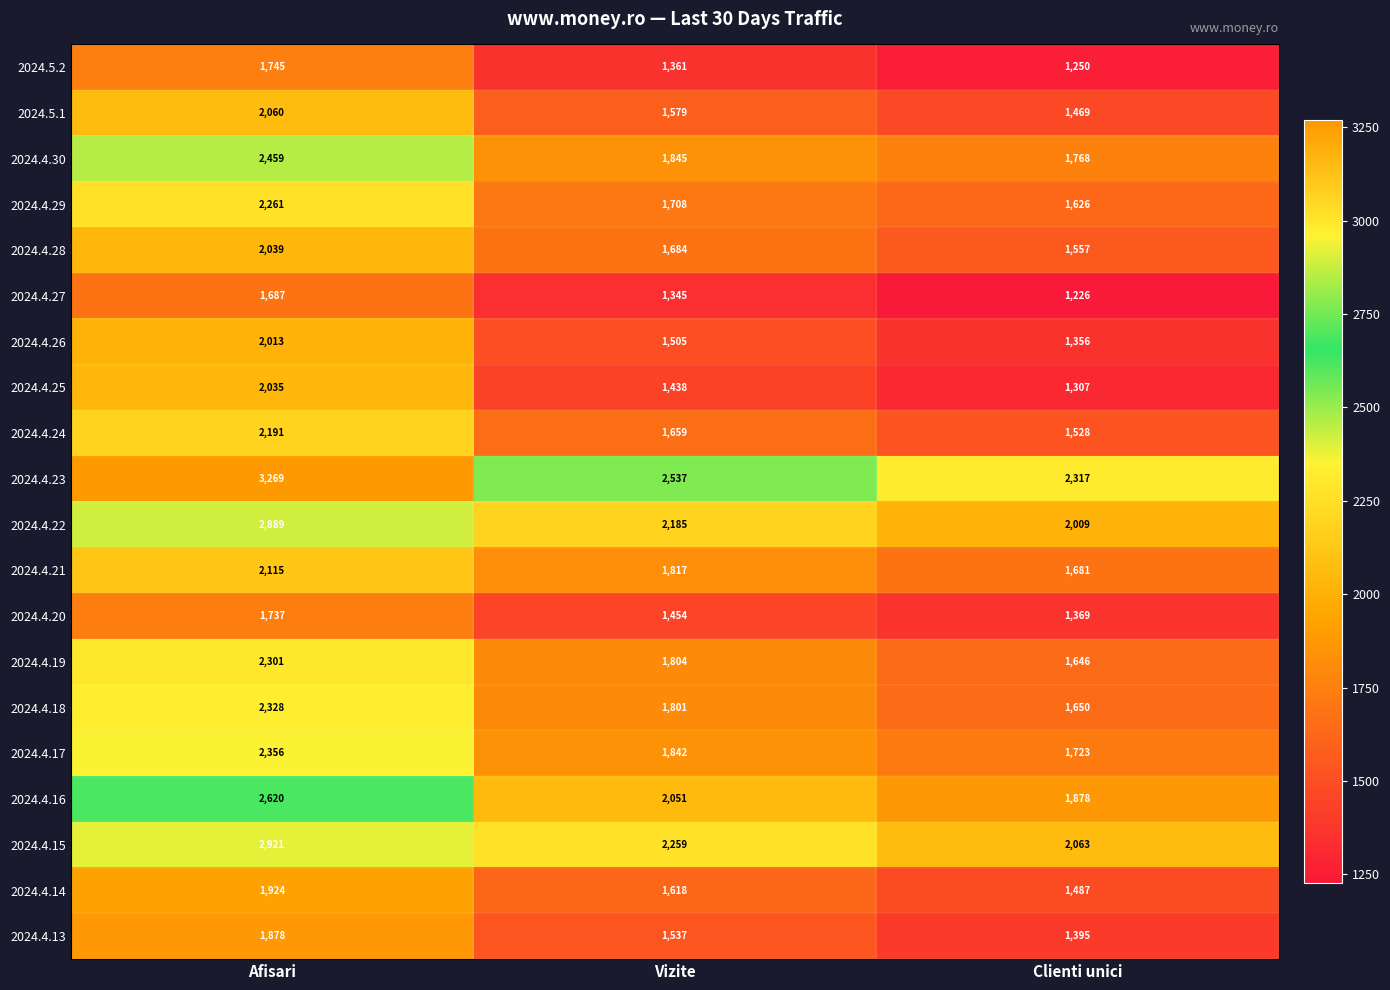

Which label corresponds to the smallest value in the chart?

Clienti unici